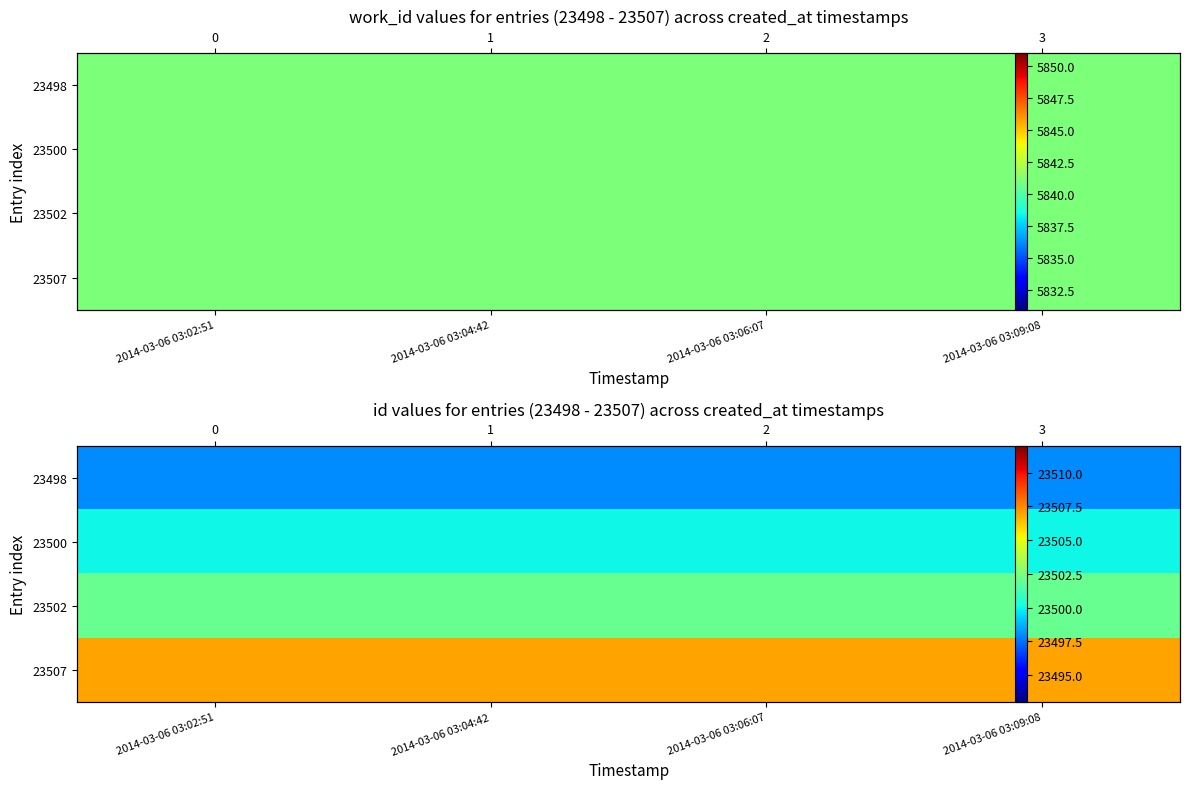

At which category is the sum across all series the highest?

2014-03-06 03:02:51